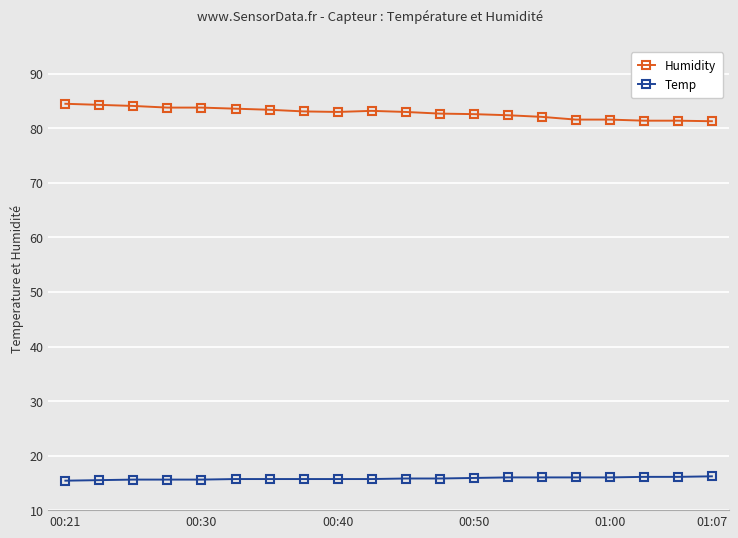

What is the difference between the maximum and minimum values in the Humidity series?

3.2